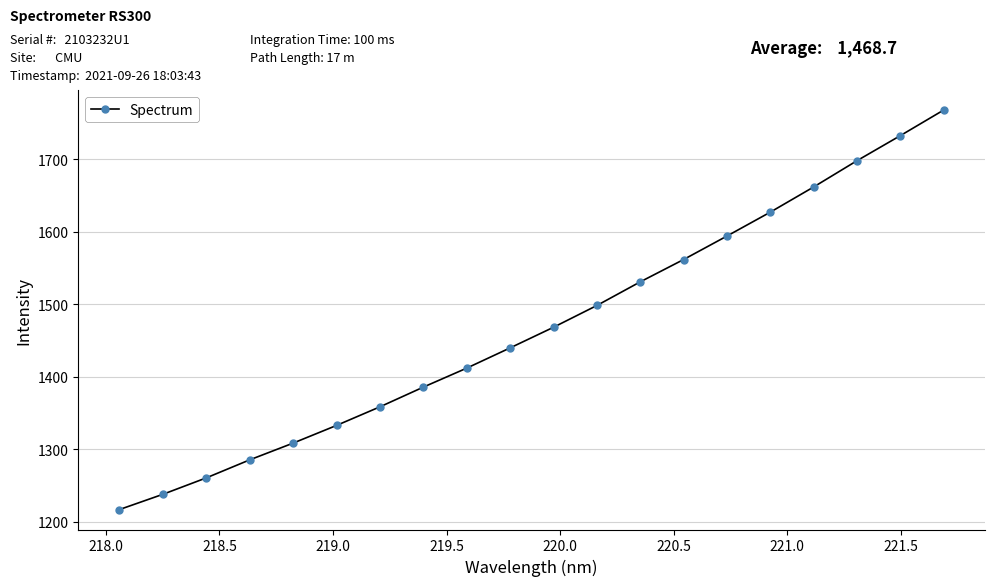

Does the chart have visible grid lines?

Yes